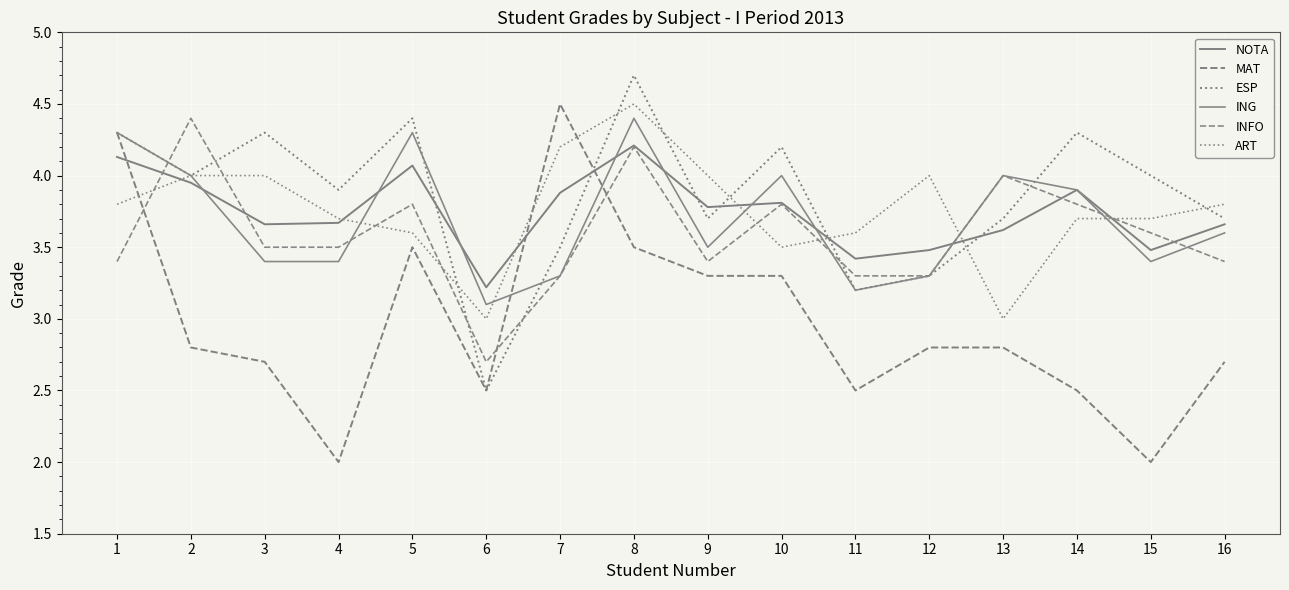

In ESP, how many points are lower than both neighbors (excluding endpoints)?

5